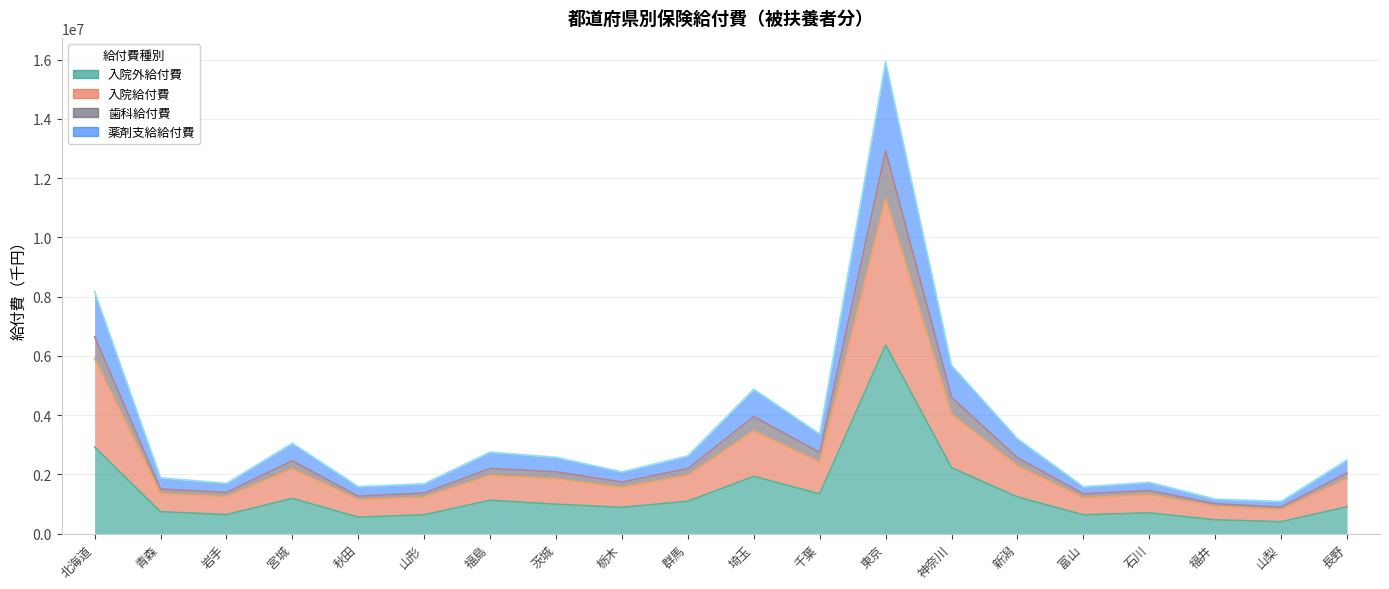

Where is 入院外給付費 nearest to the value 3381059?

北海道